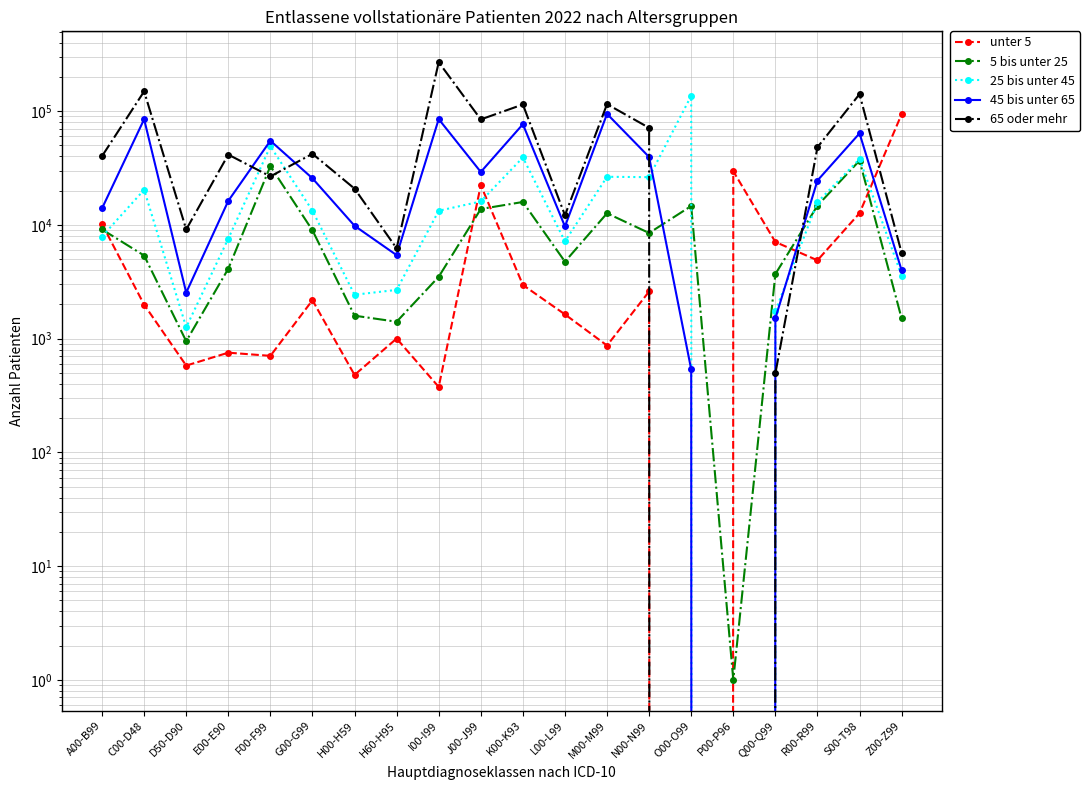

How many interior local valleys does the 65 oder mehr series have?

5